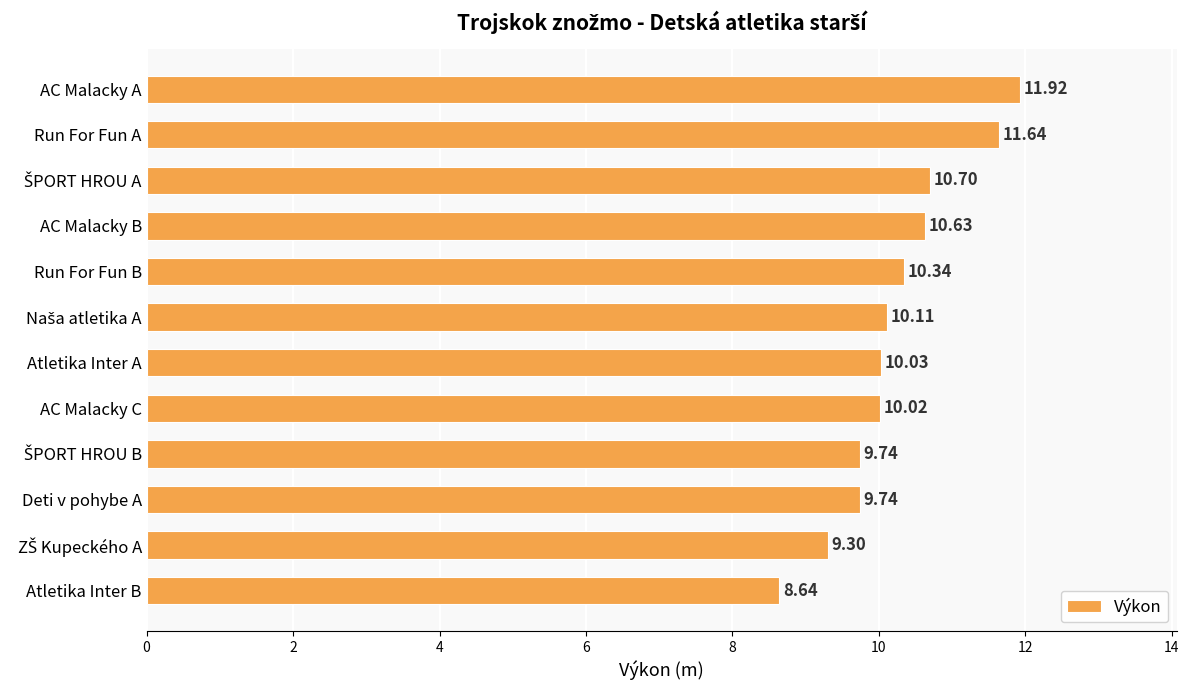

Between AC Malacky C and Atletika Inter A, which is larger?

Atletika Inter A